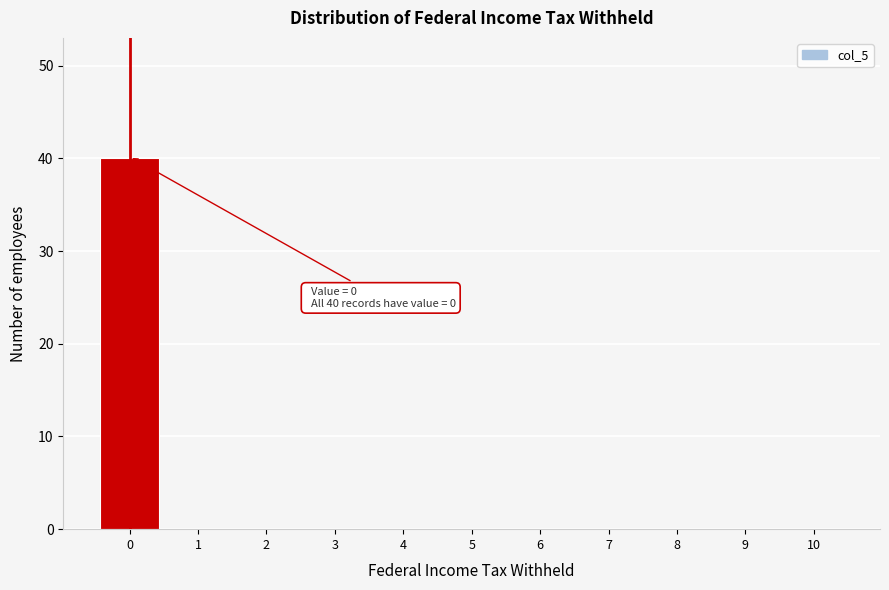

Reading right to left, transcribe all the data shown in this chart.

10=0	9=0	8=0	7=0	6=0	5=0	4=0	3=0	2=0	1=0	0=40